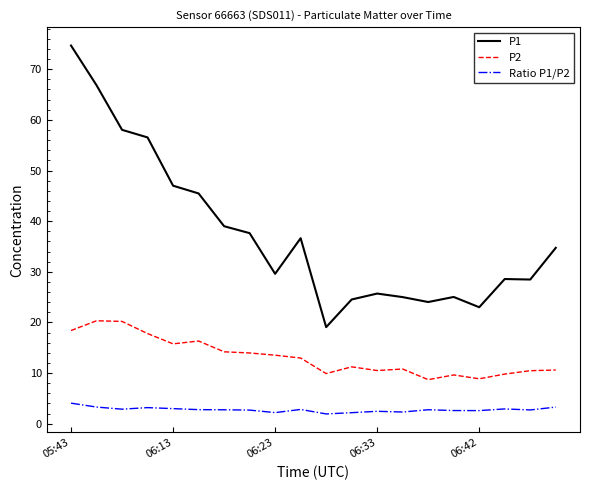

Rank the series by their maximum value, from lowest to highest.

Ratio P1/P2, P2, P1